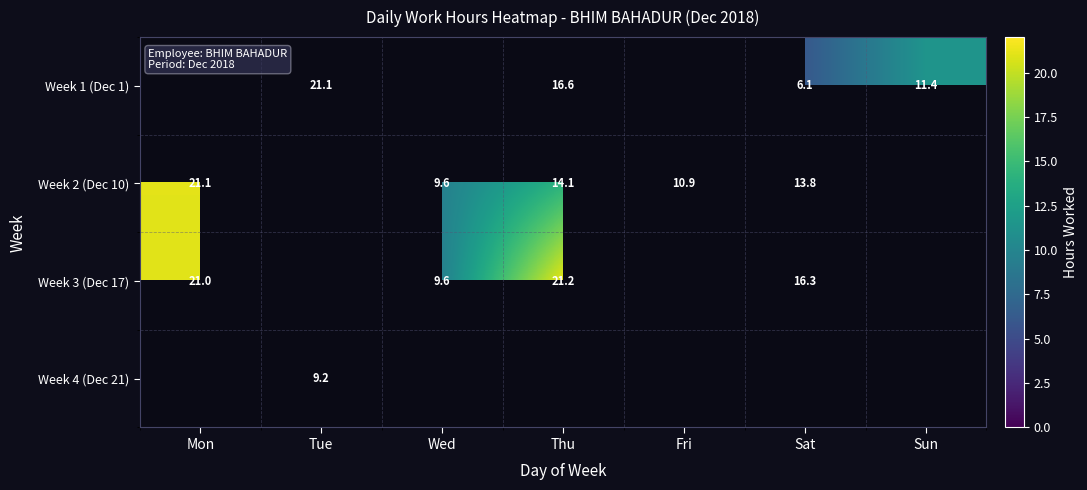

True or false: Week 1 (Dec 1) has a value of 16.6 at Thu.

True